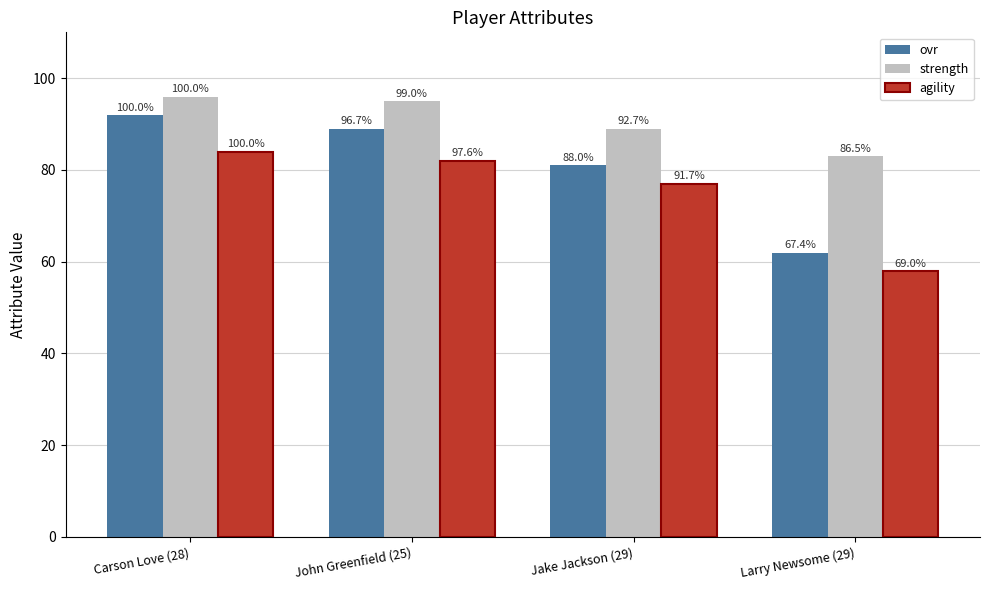

What is the sum of all agility values?

301